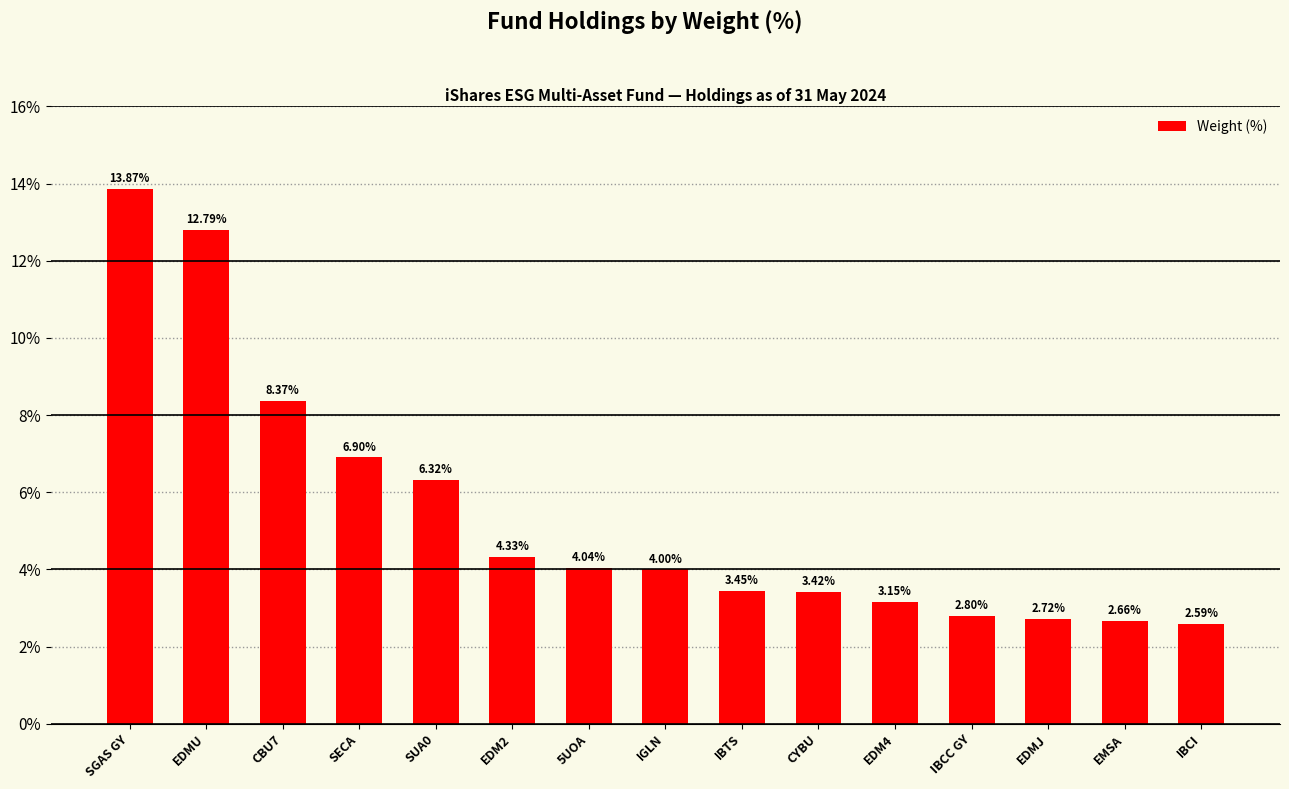

What is the average value?

5.4